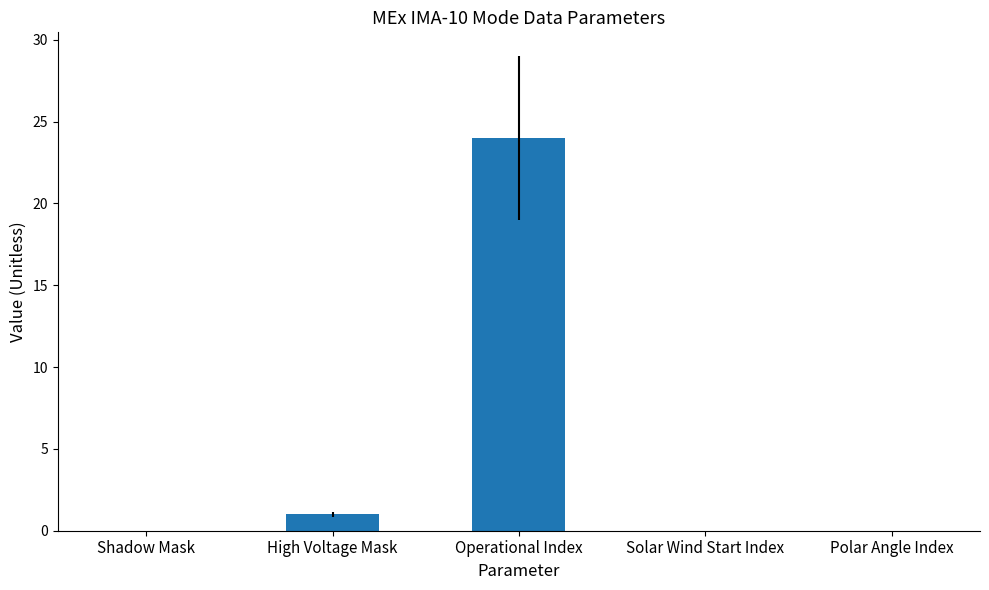

What is the greatest value displayed?

24